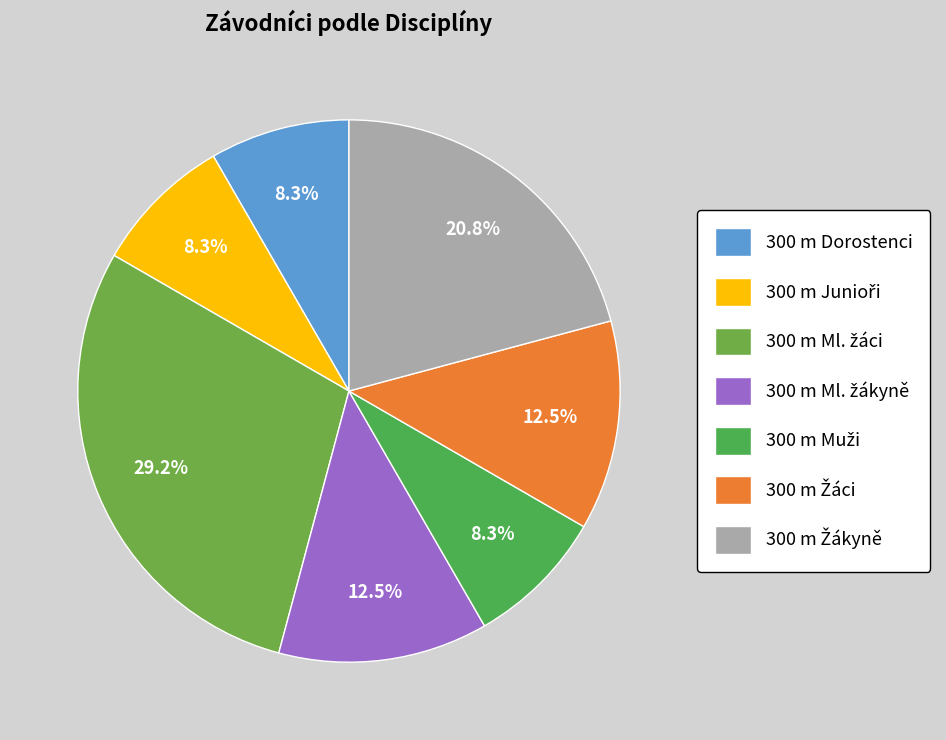

How many segments does this pie chart have?

7